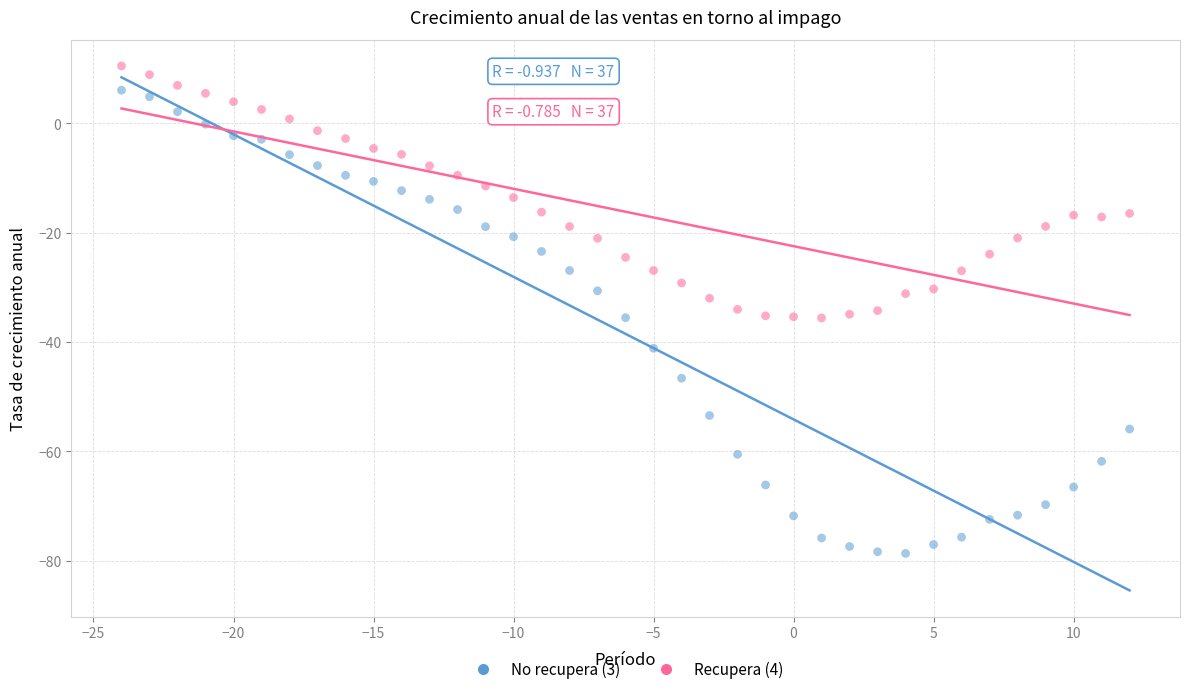

Across all data points, what is the range of Y values (max minus min)?

89.2